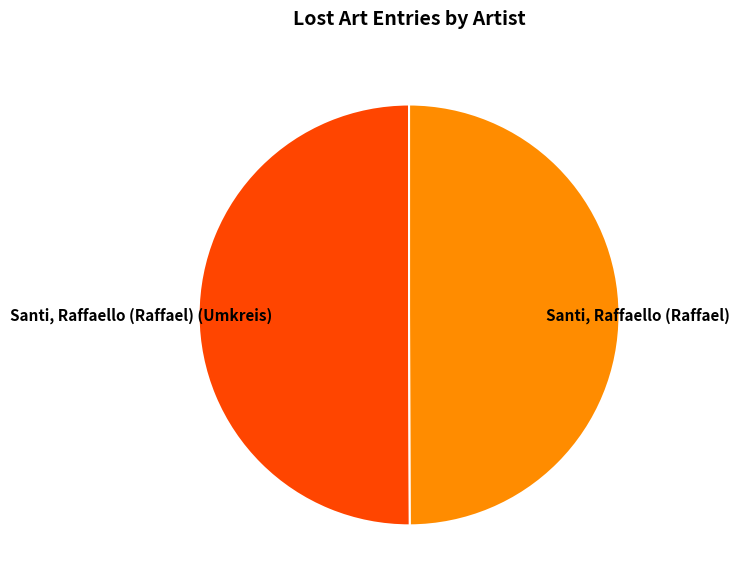

Do Santi, Raffaello (Raffael) (Umkreis) and Santi, Raffaello (Raffael) together represent more than half of the pie?

Yes